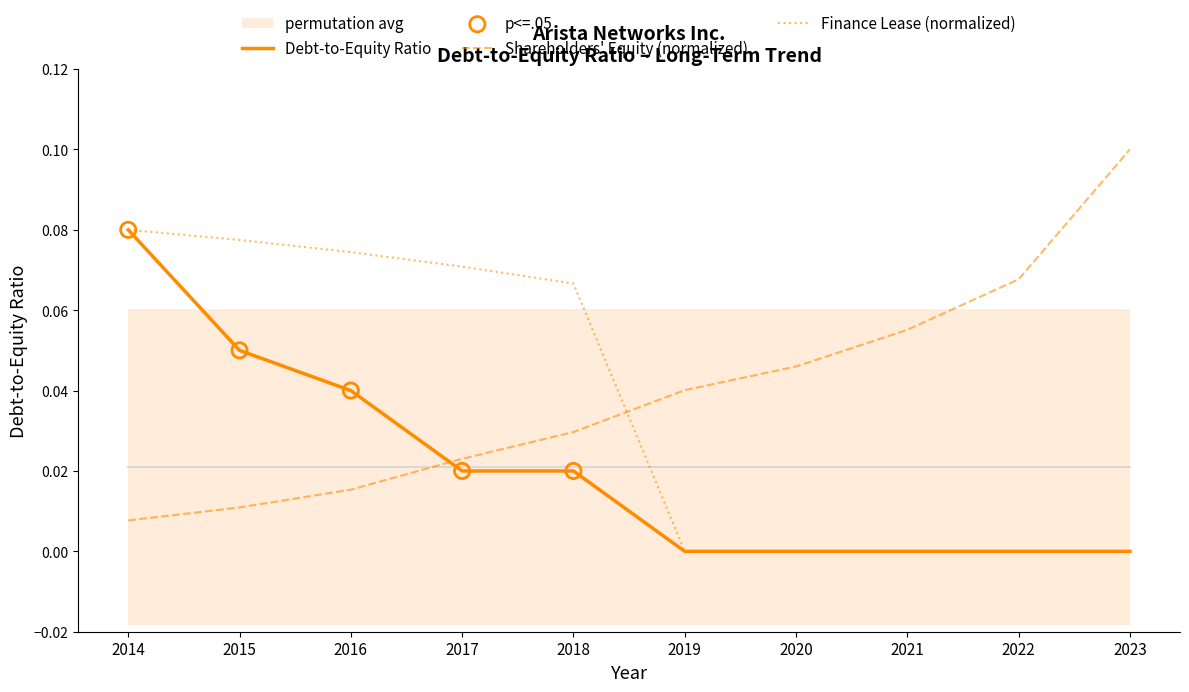

Which series reaches the maximum Y coordinate?

Shareholders Equity